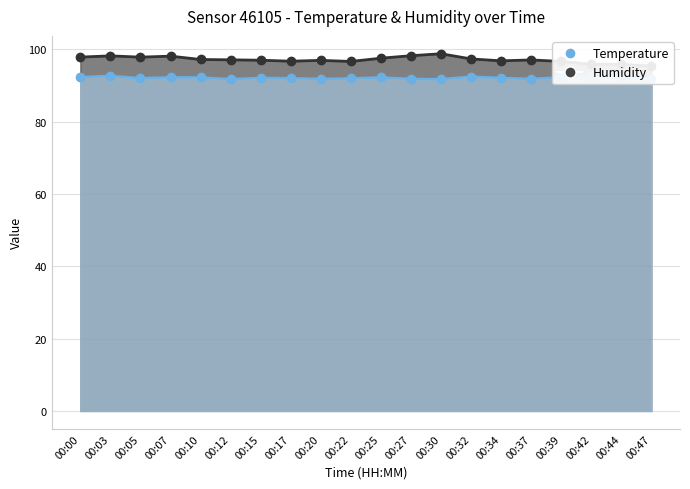

What is the average value of the Temperature series?

92.1